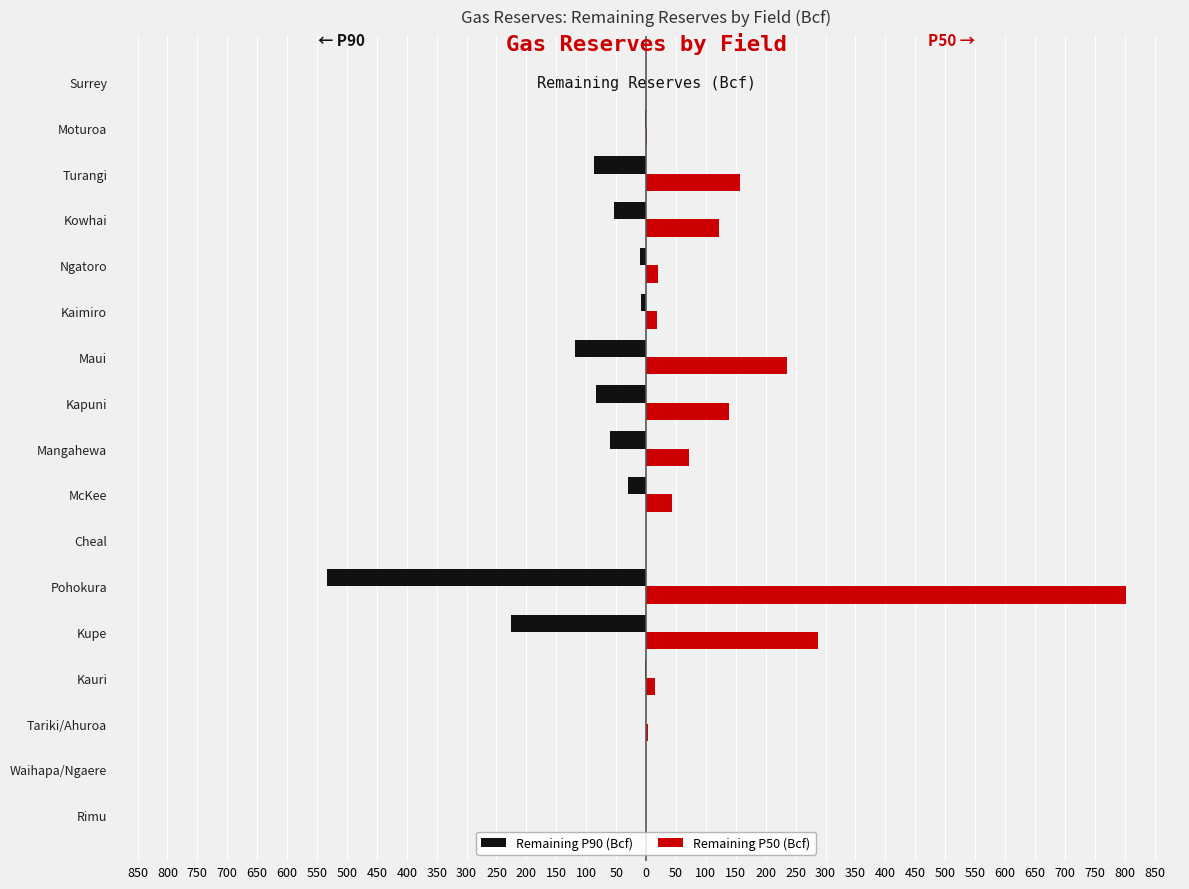

What are all the series names shown in the legend?

Remaining P90 (Bcf), Remaining P50 (Bcf)